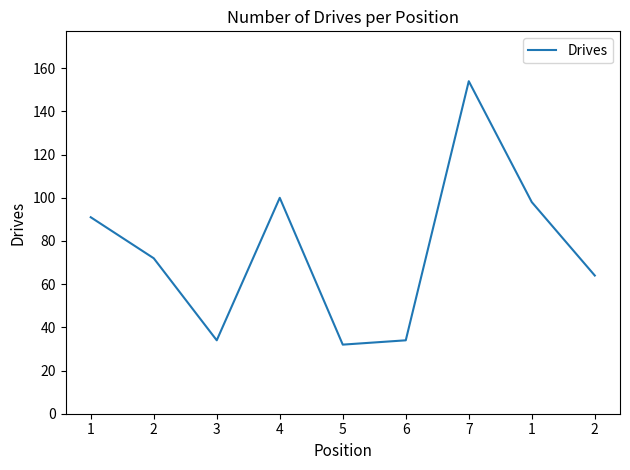

Count the number of data series in this chart.

1